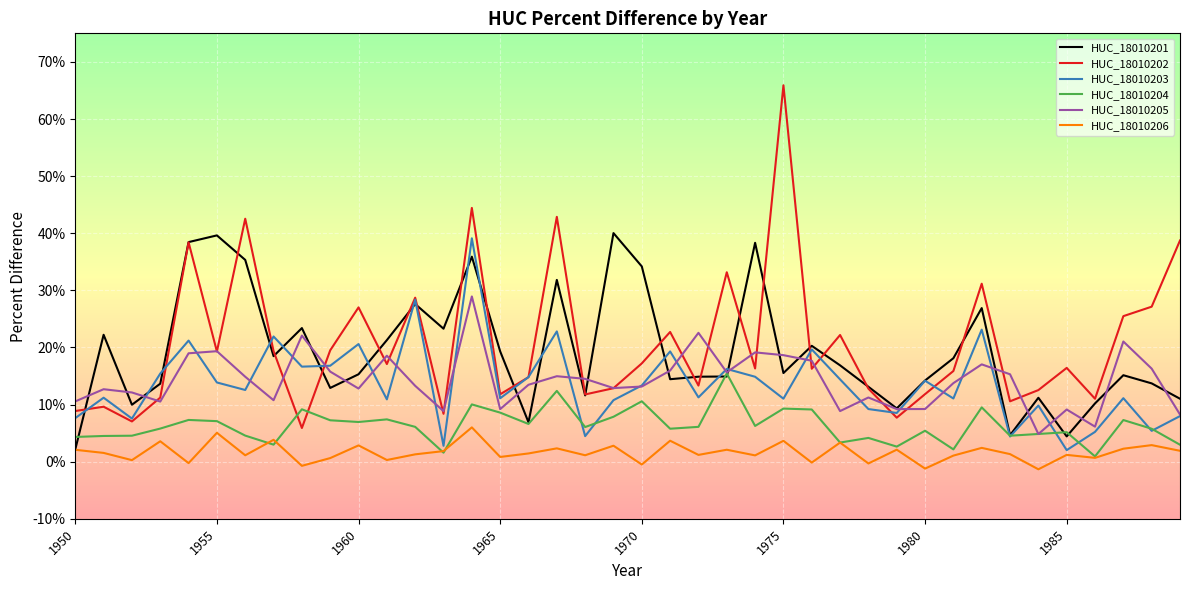

How many interior local valleys does the HUC_18010206 series have?

15